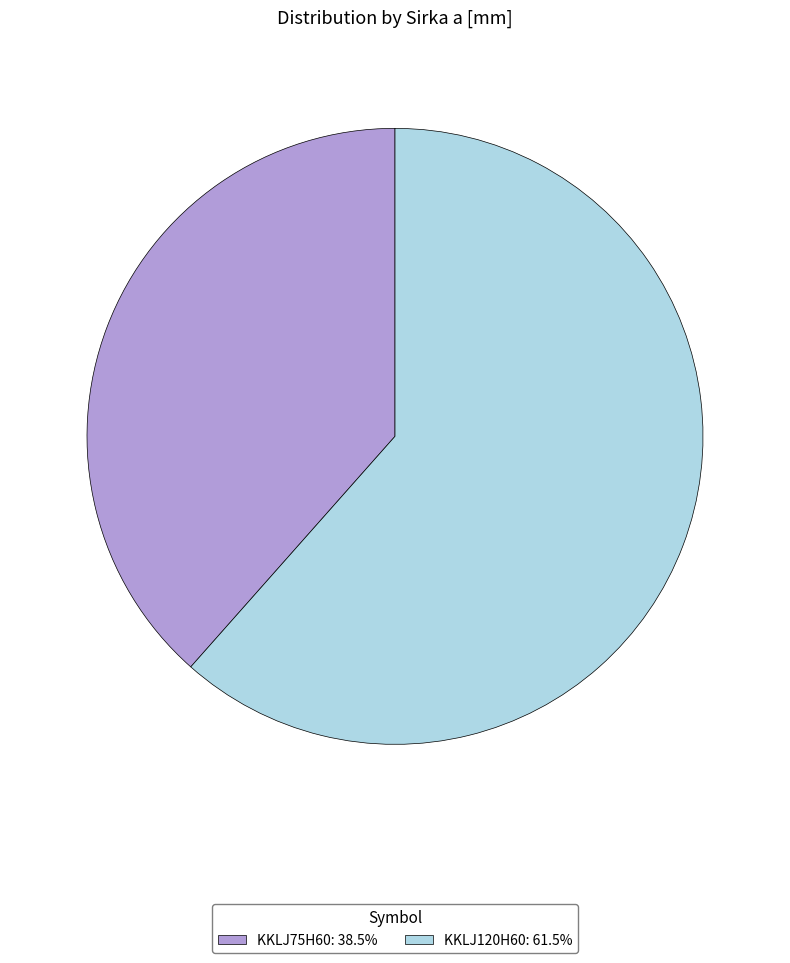

Rank the categories by value from highest to lowest.

KKLJ120H60, KKLJ75H60